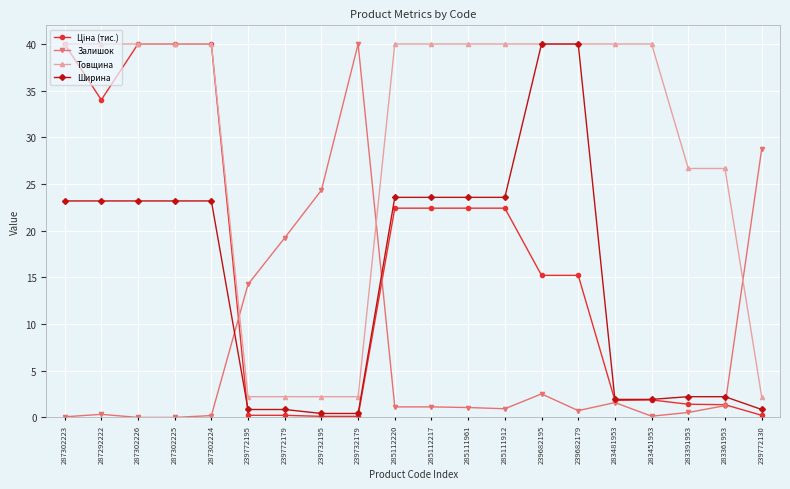

What is the label of the 8th point from the right?

285111912